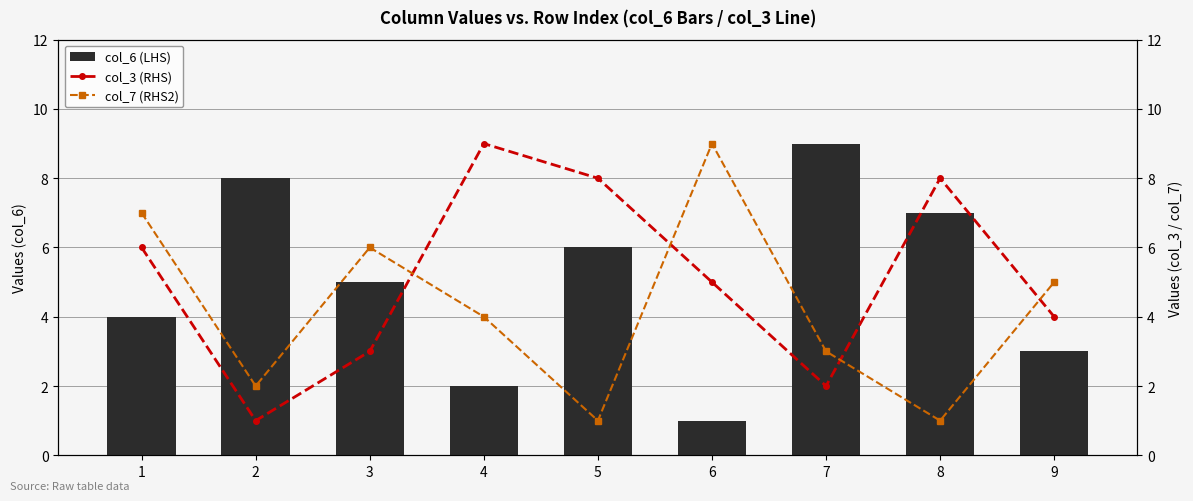

List the series in order of their peak value, highest first.

col_6 (LHS), col_3 (RHS), col_7 (RHS2)